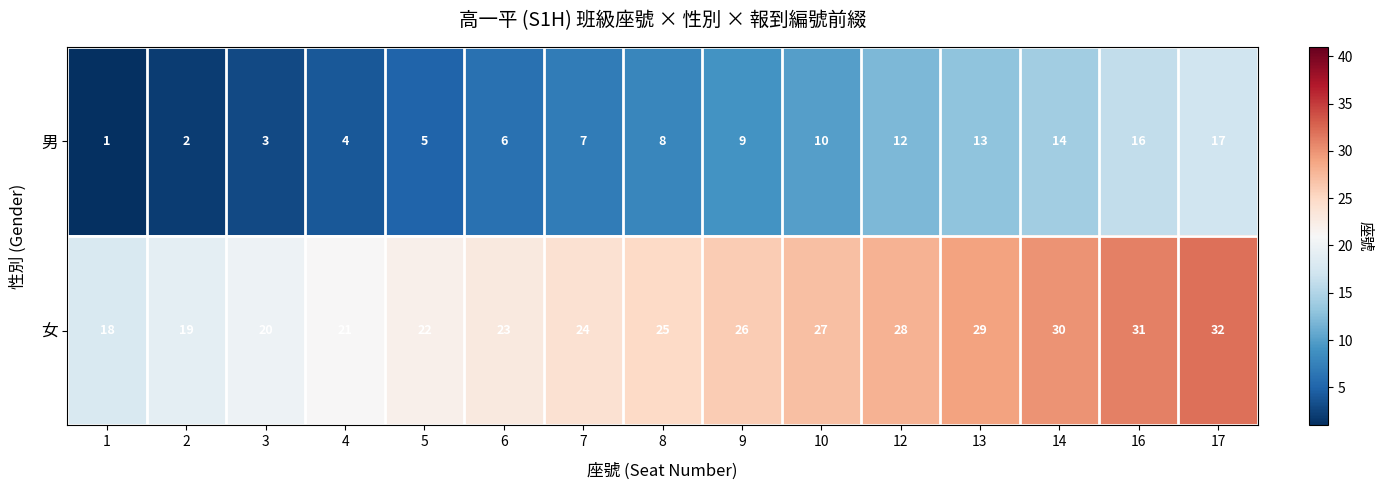

Which series has the largest total across all categories?

女